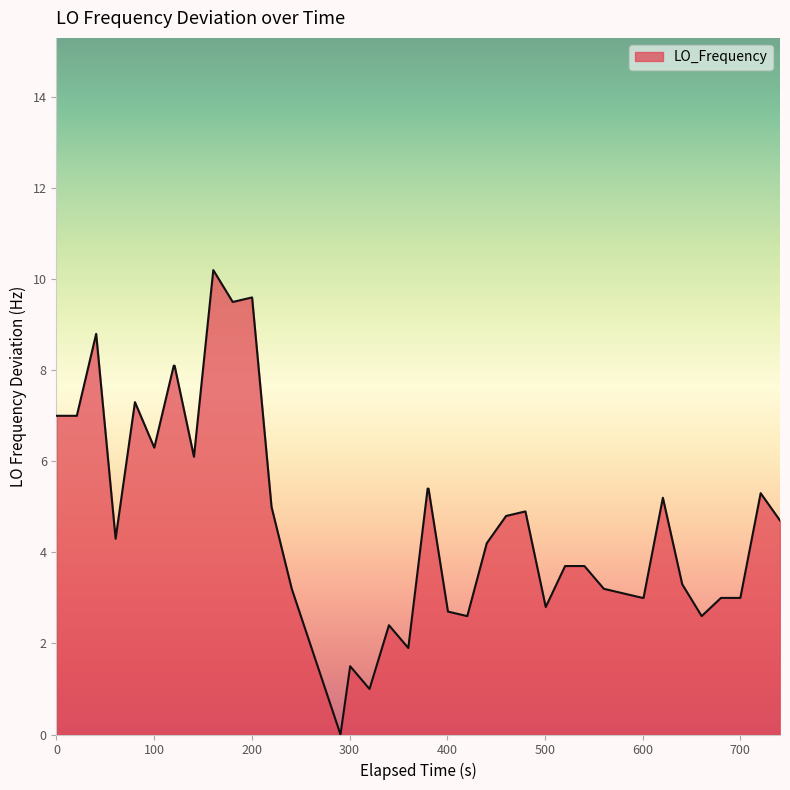

What is the difference between the maximum and minimum values?

10.2